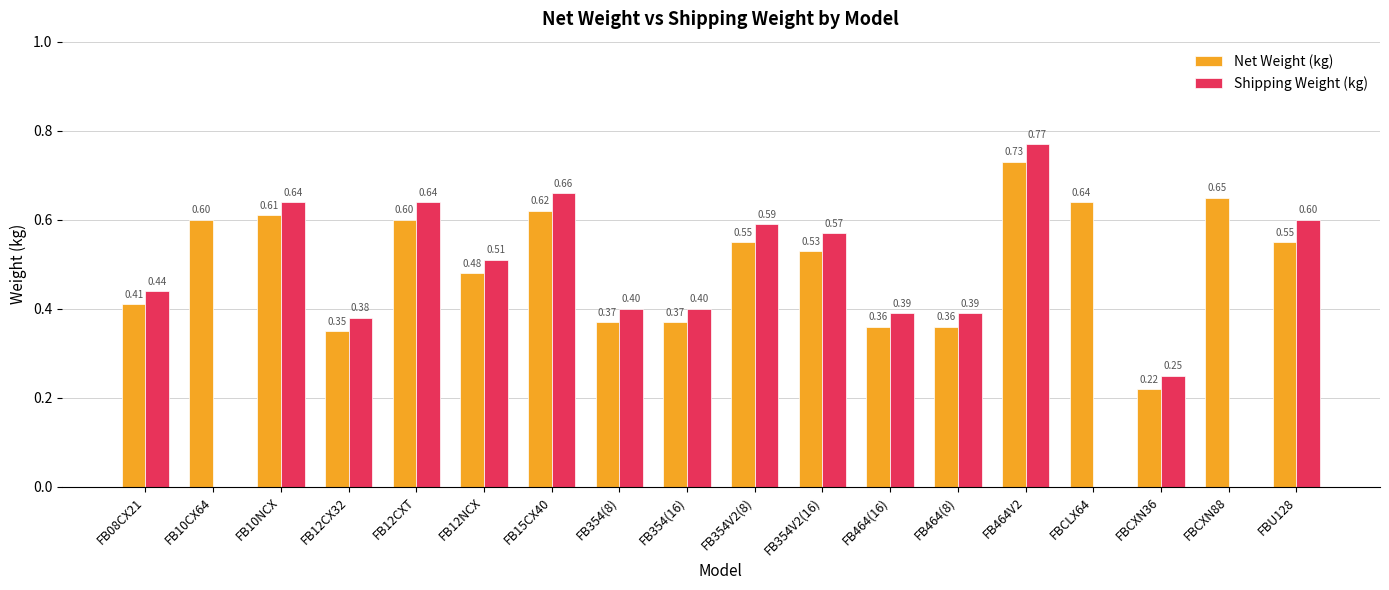

The Net Weight (kg) series shows 0.4 at FB12CXT. True or false?

False